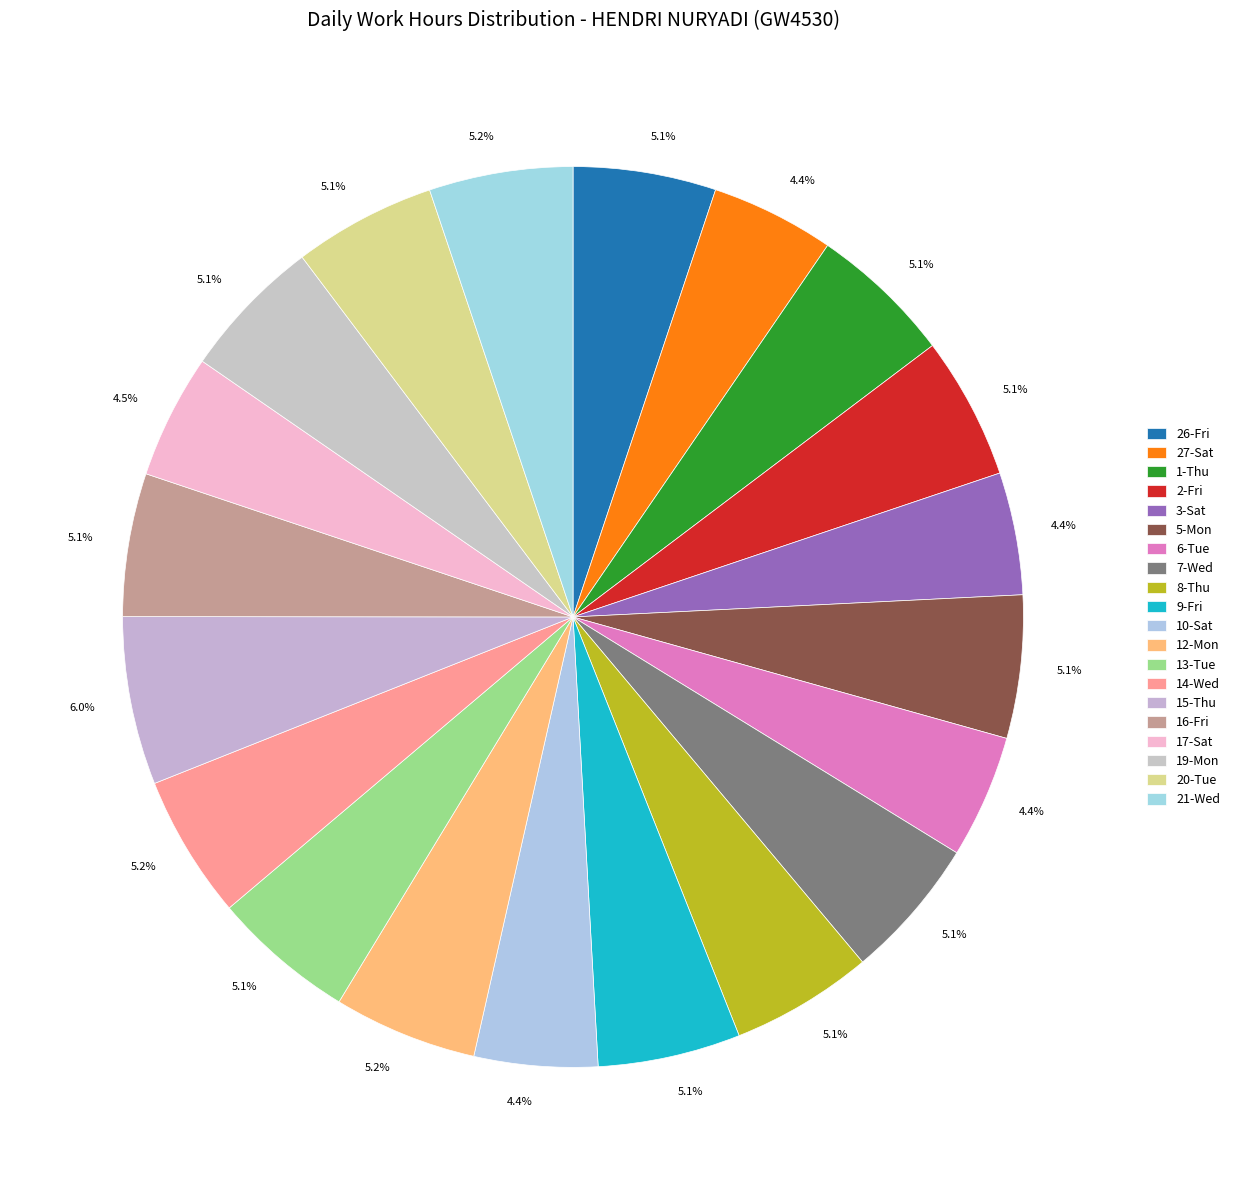

How many segments does this pie chart have?

20